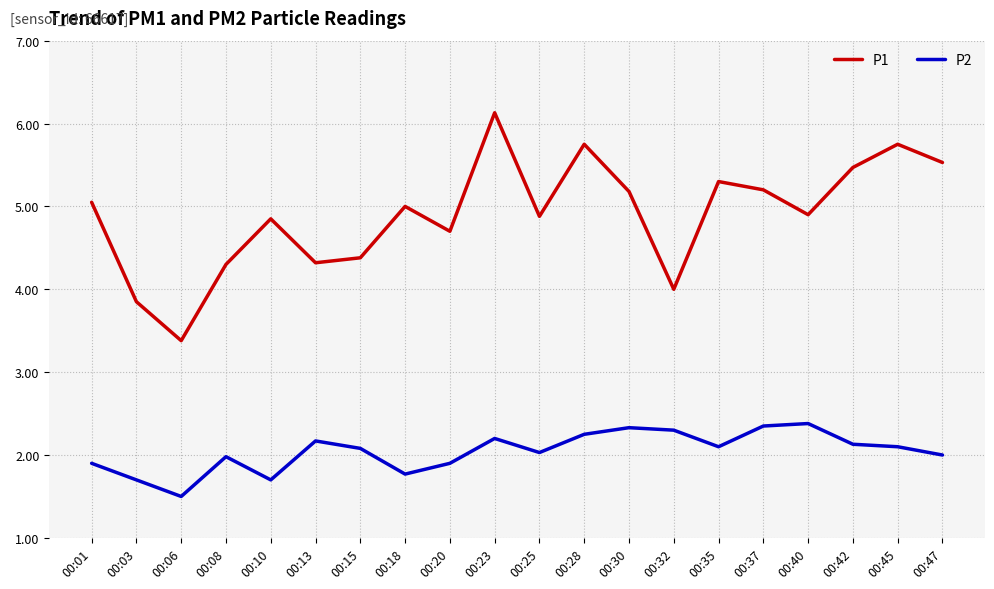

What is the greatest value displayed?

6.1